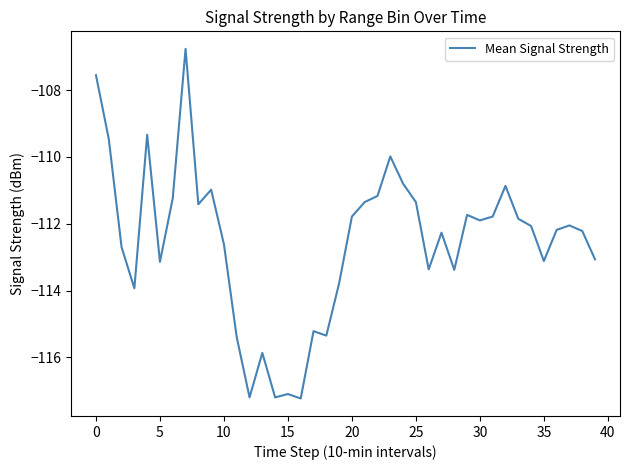

What is the greatest value displayed?

-106.8